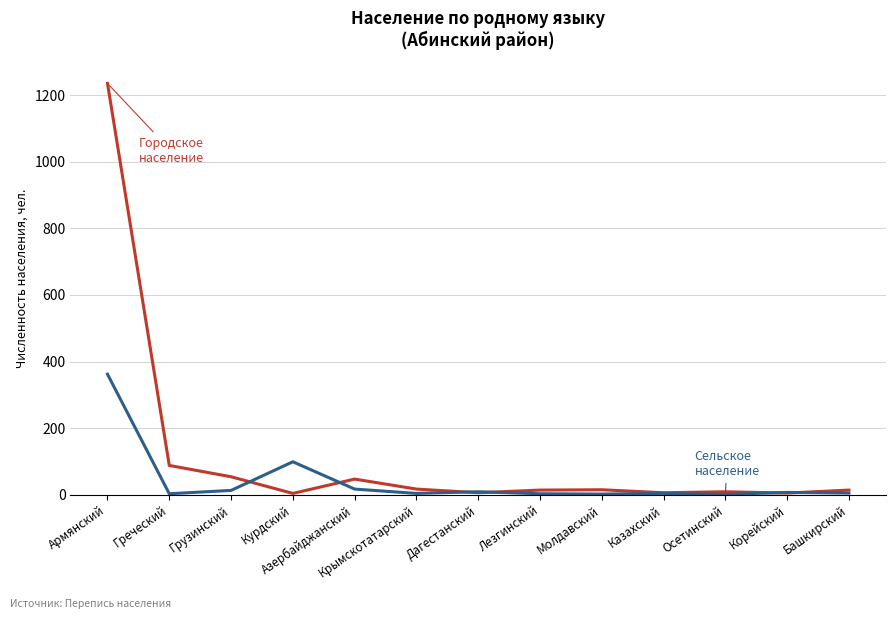

At which category is the sum across all series the highest?

Армянский